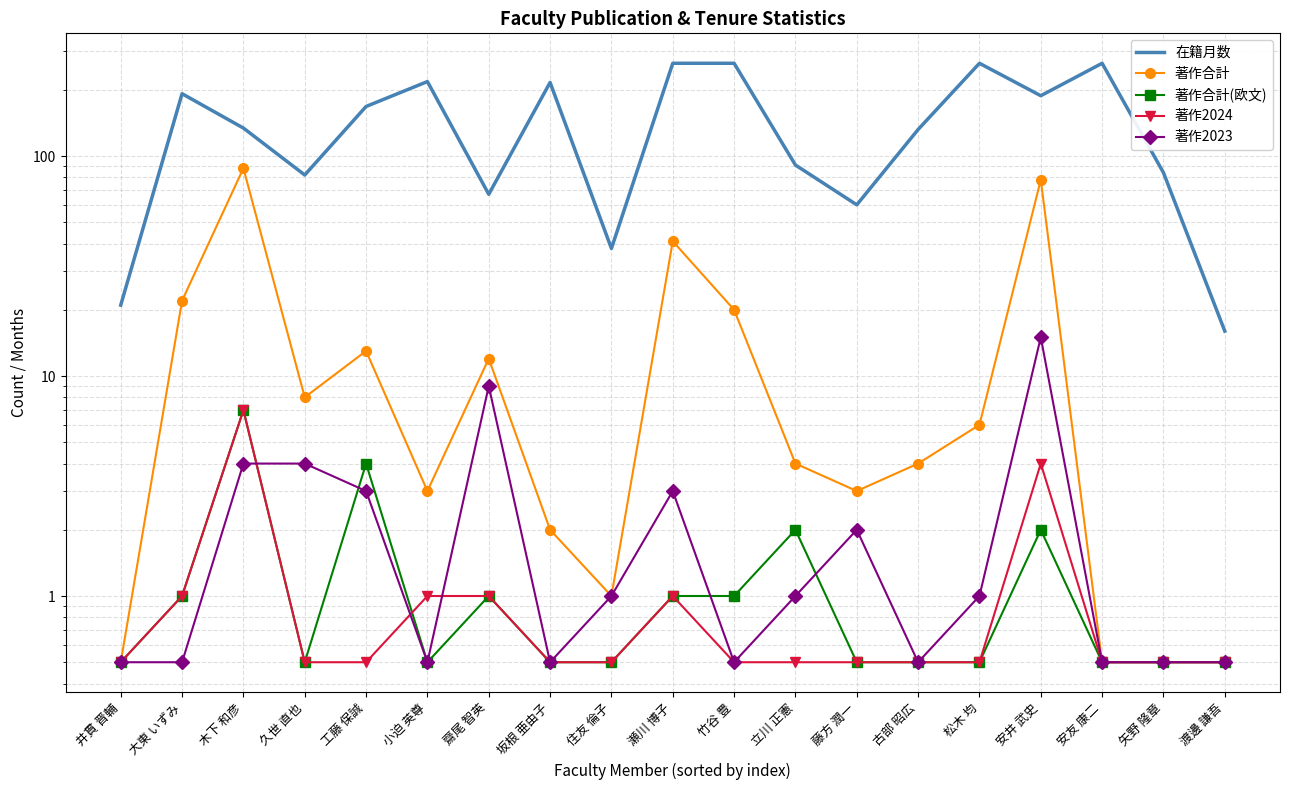

After their last crossing, which series has the higher values: 著作2023 or 著作合計(欧文)?

著作2023